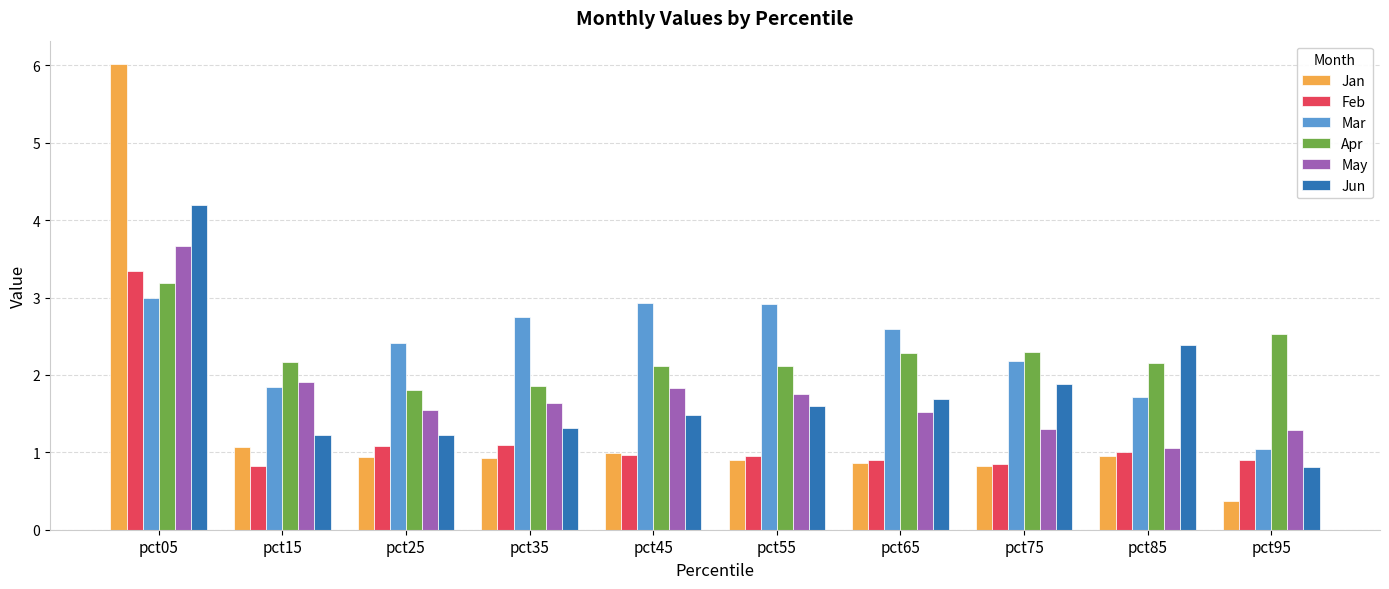

Which series has the largest total across all categories?

Mar